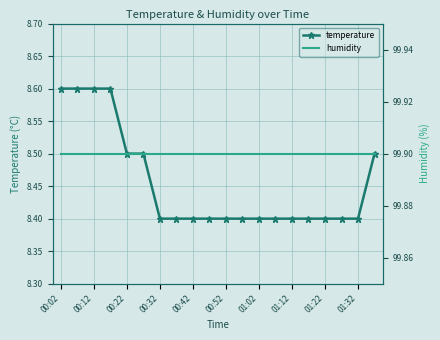

What is the maximum value shown in the chart?

99.9